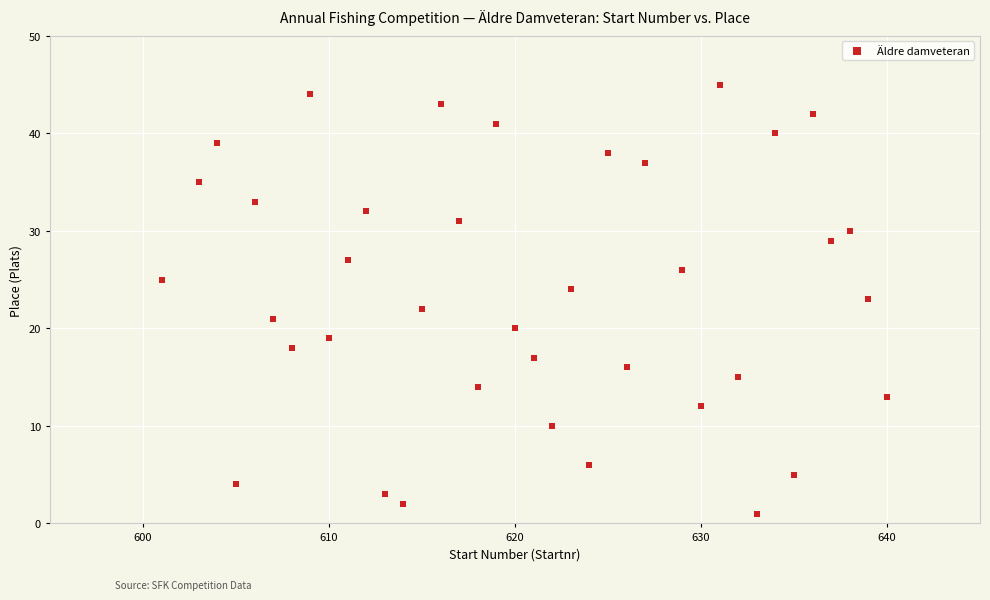

What is the range of X values (max minus min)?

39